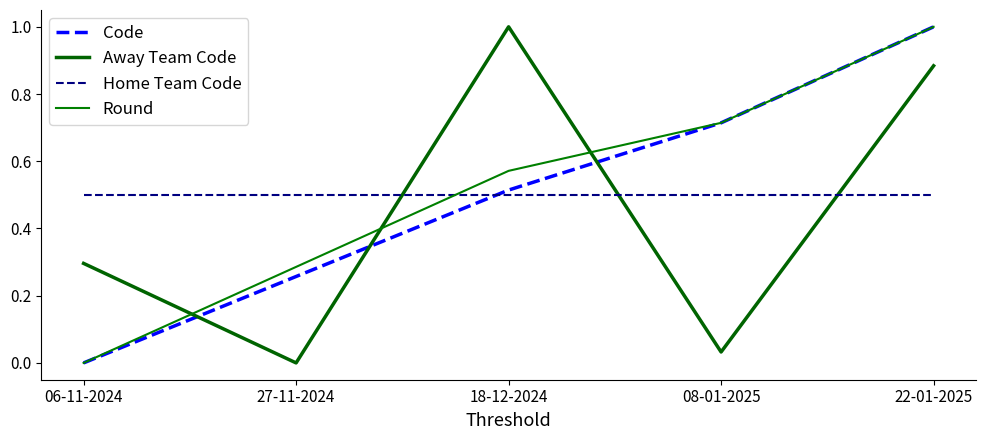

Count the number of data series in this chart.

4